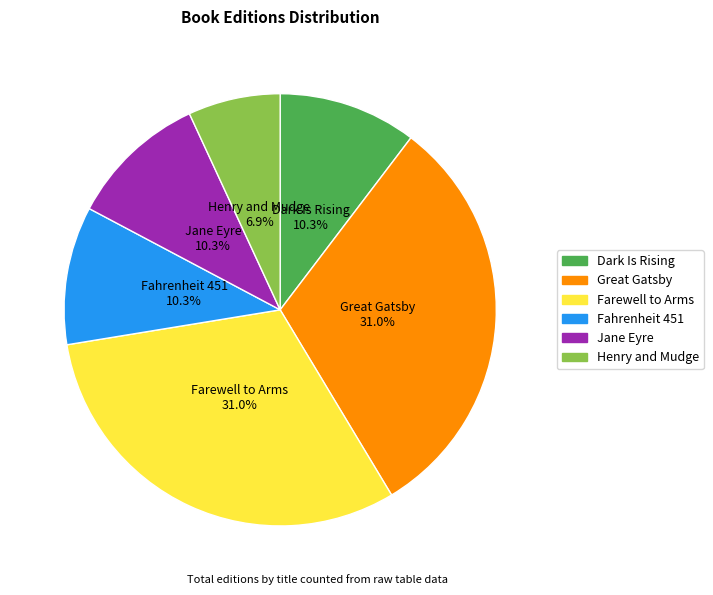

Combined, what portion of the pie is Jane Eyre and Great Gatsby?

41.4%